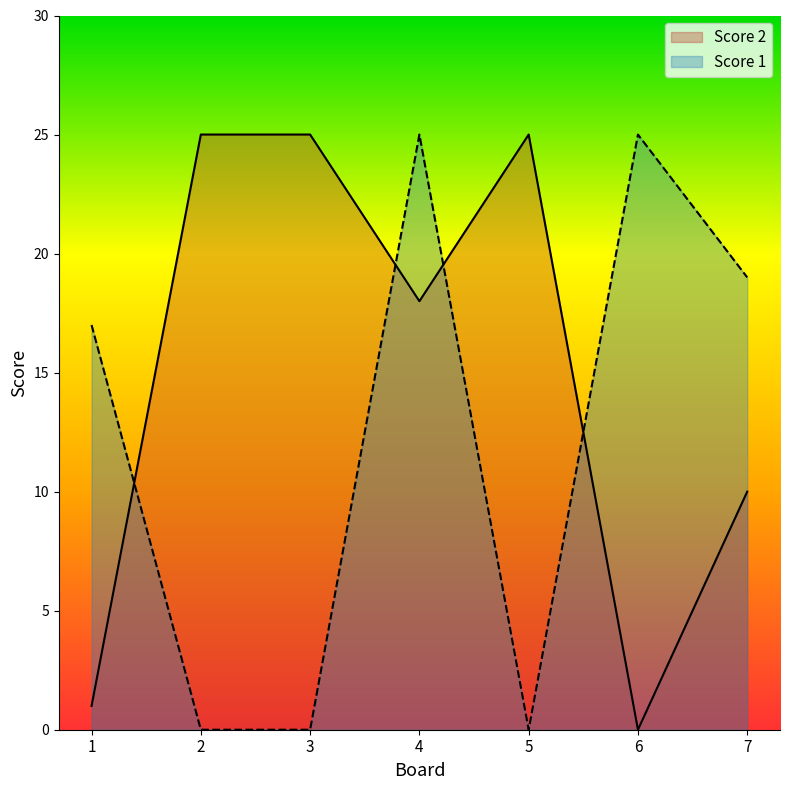

Which series changed the most between 1 and 7?

Score 2